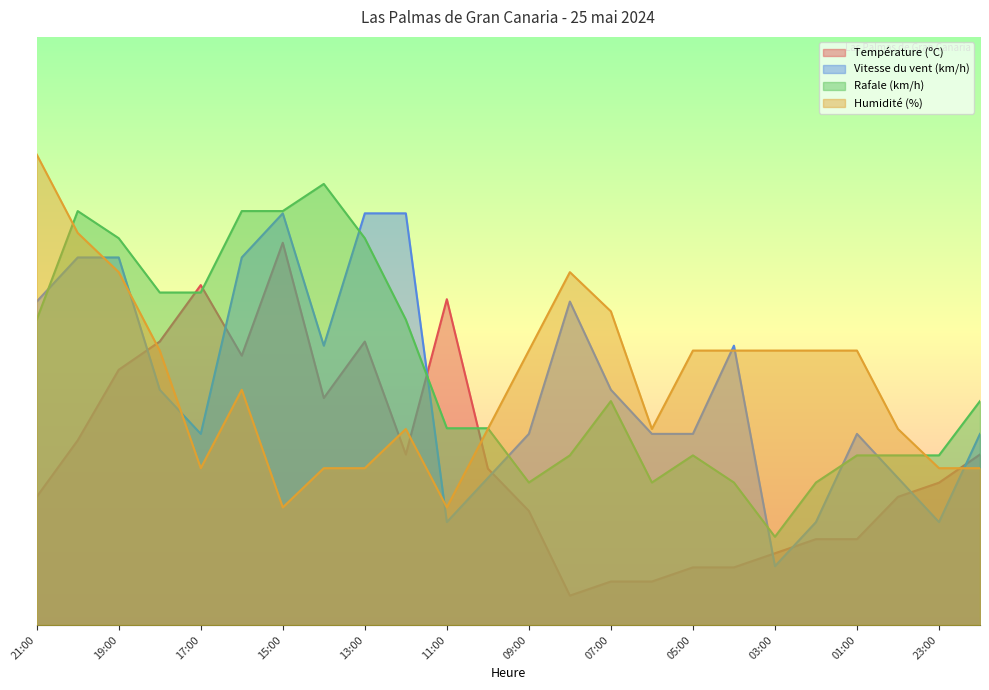

Is it true that Rafale (km/h) equals 24.2 at 02:00?

True